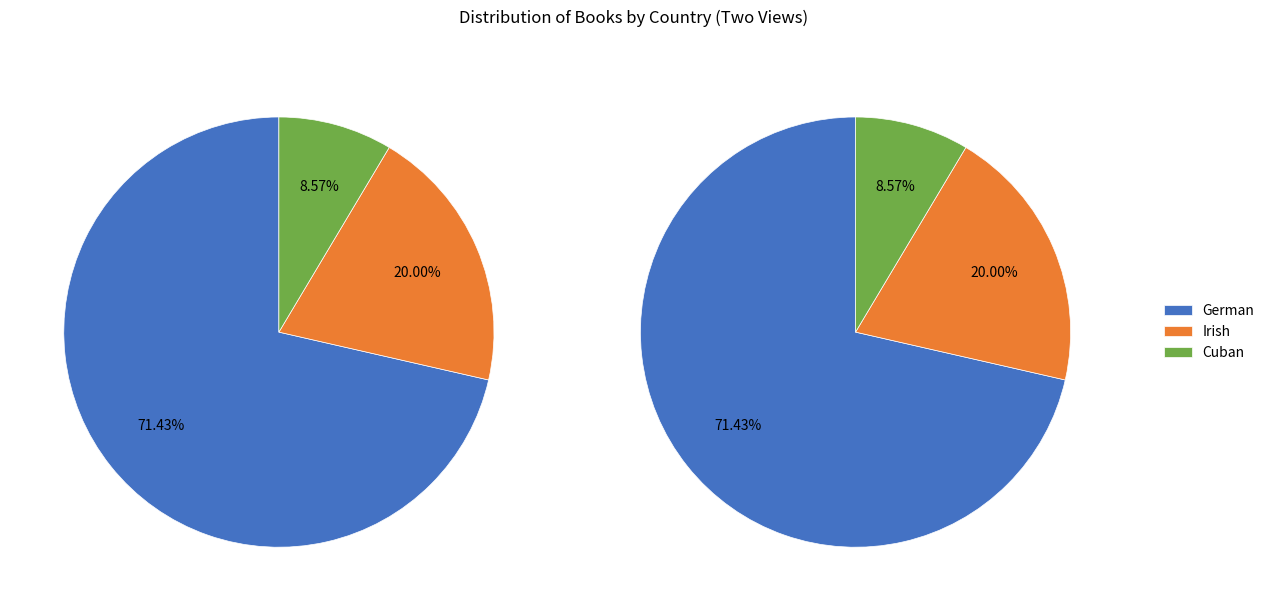

Combined, what portion of the pie is German and Irish?

91.4%